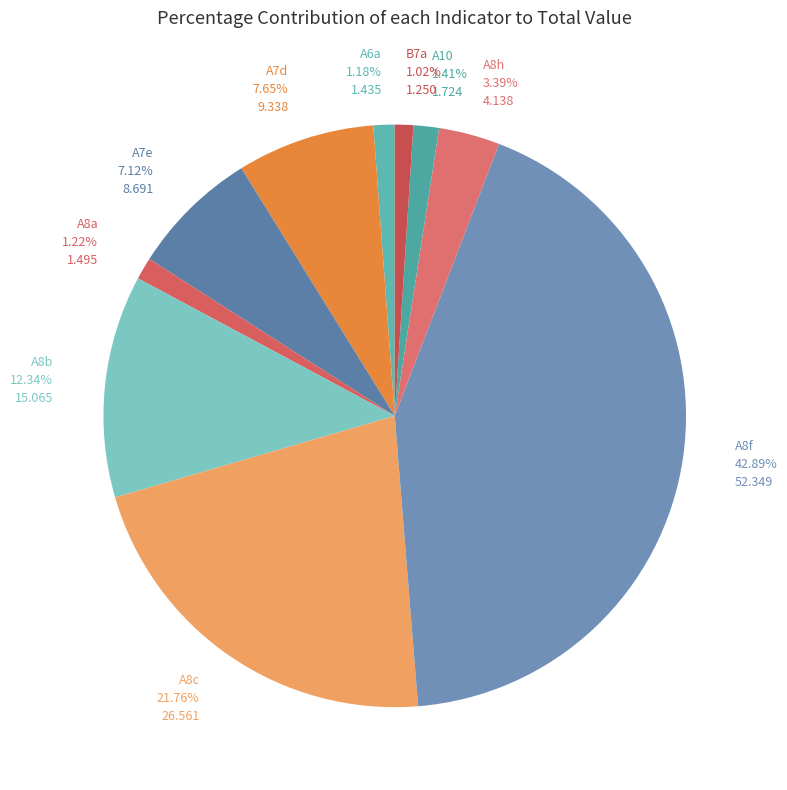

Rank the categories by value from lowest to highest.

B7a, A6a, A8a, A10, A8h, A7e, A7d, A8b, A8c, A8f